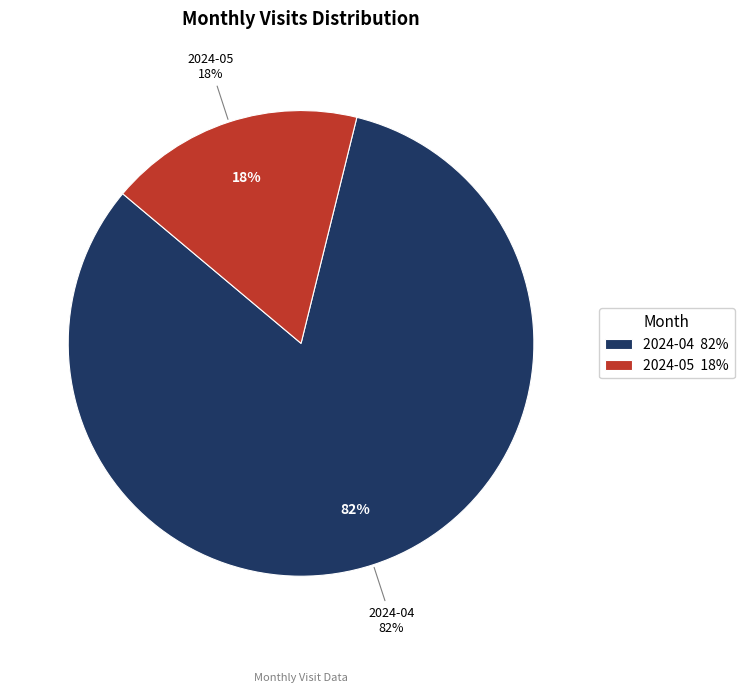

Is there a majority slice in this chart?

Yes